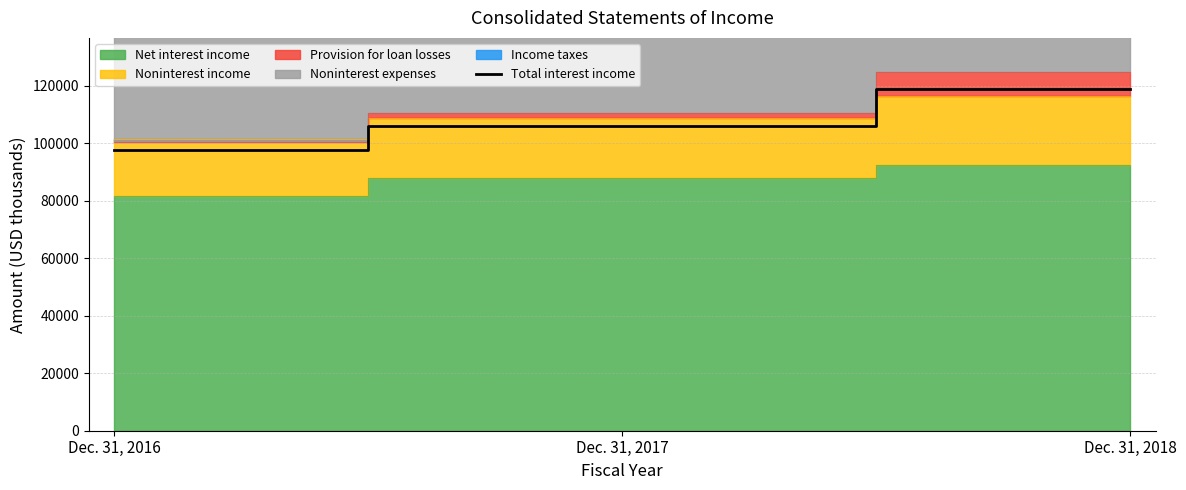

Is it true that the value at Dec. 31, 2017 is 48525?

False